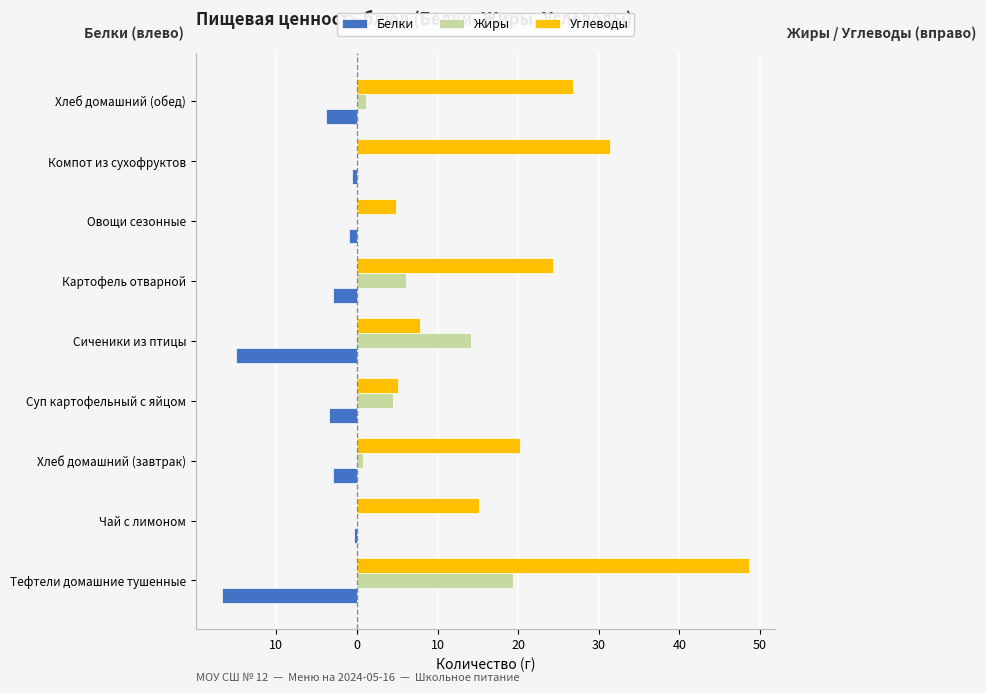

What are all the series names shown in the legend?

Белки, Жиры, Углеводы